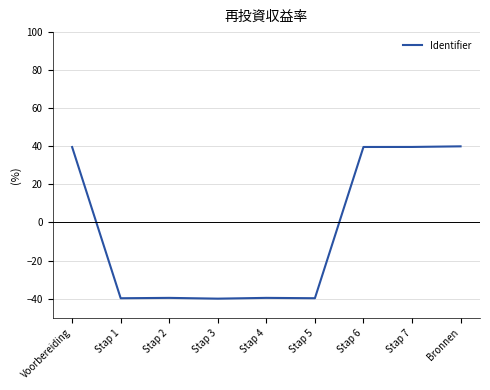

What is the approximate value at Stap 6?

39.7